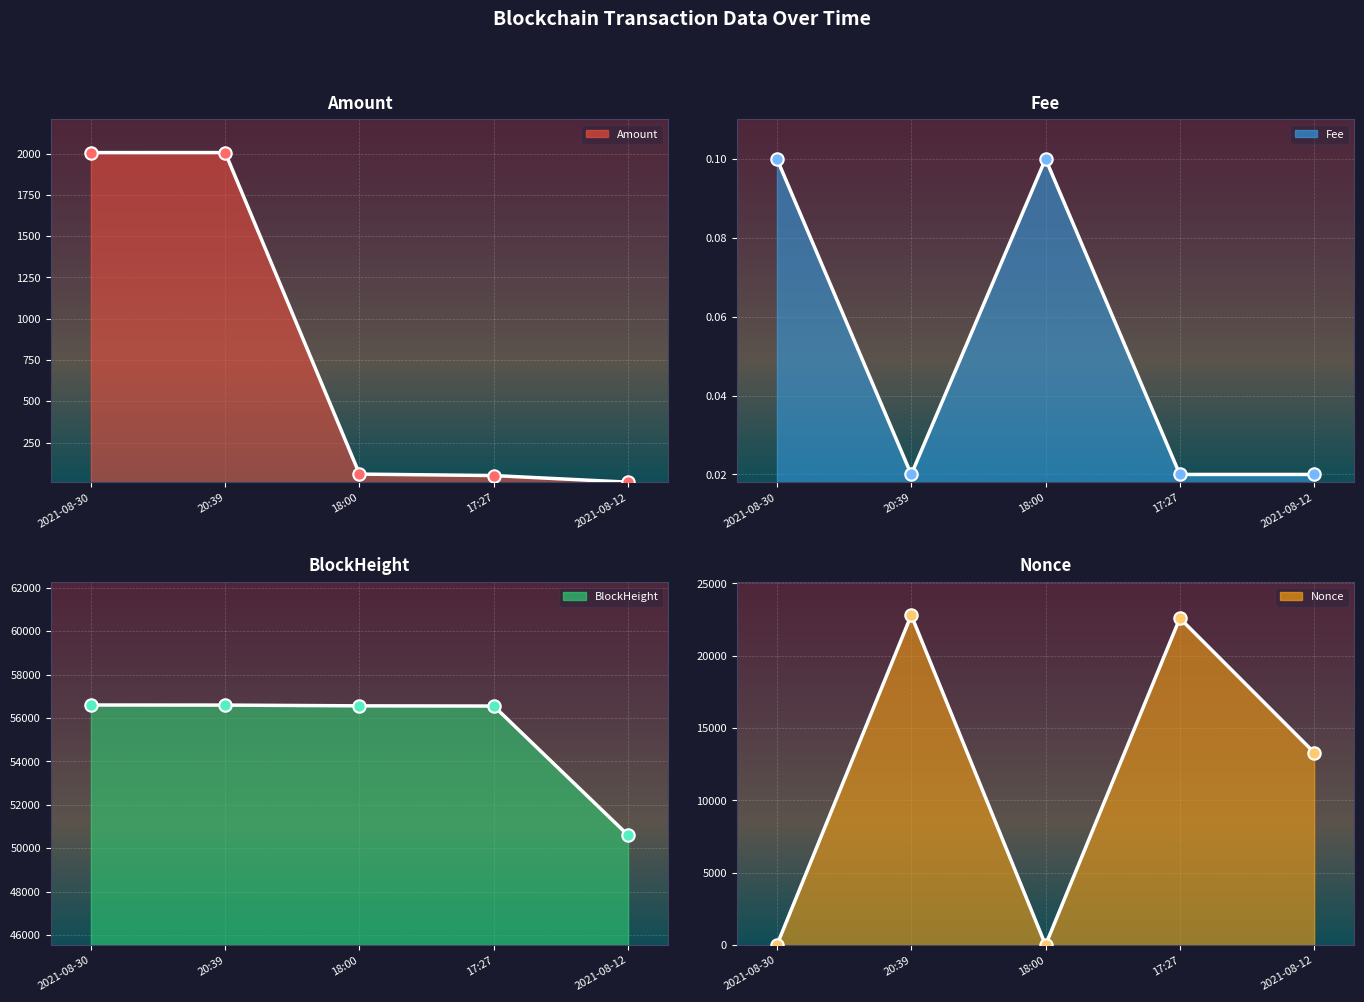

What are all the series names shown in the legend?

Amount, Fee, BlockHeight, Nonce